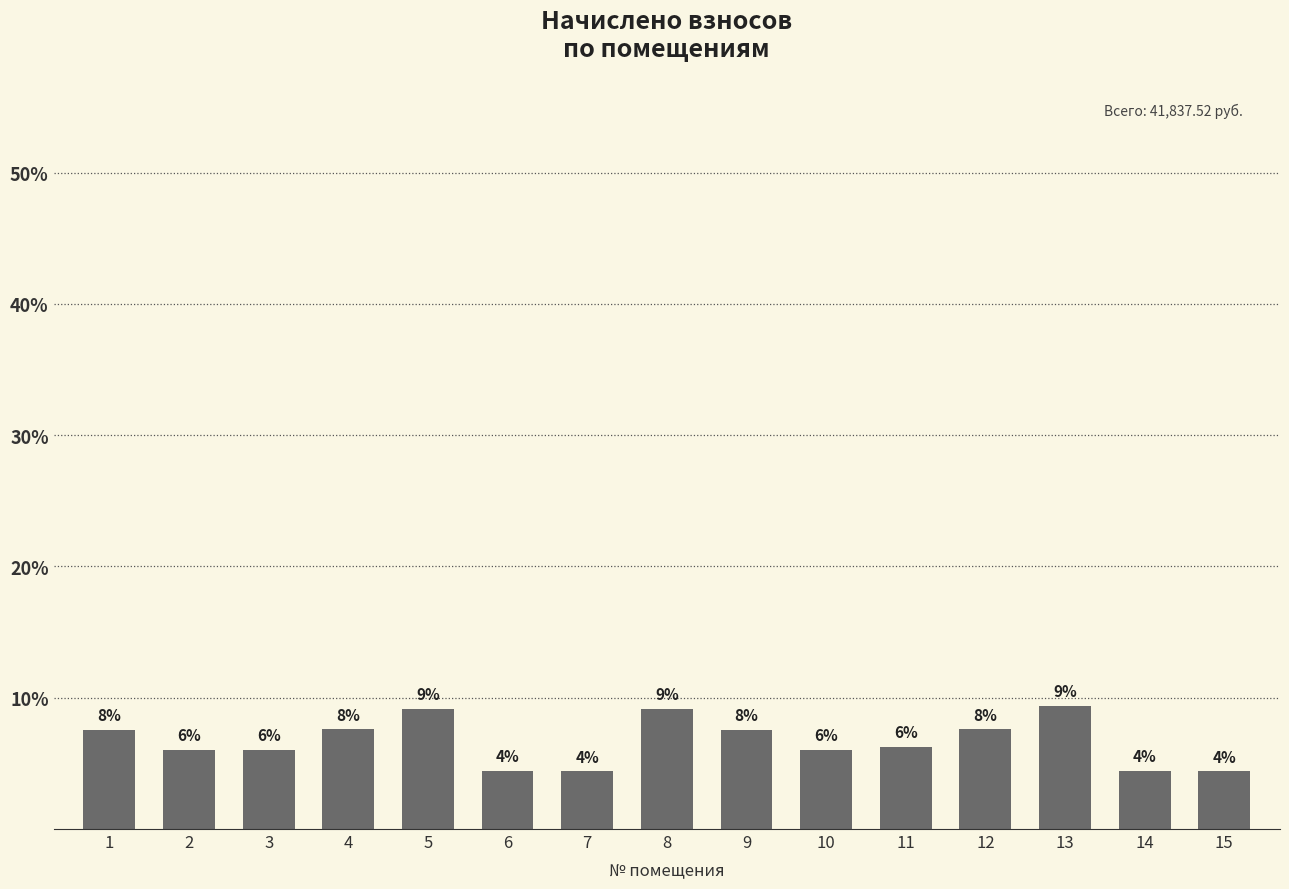

Does the chart contain stacked bars?

No